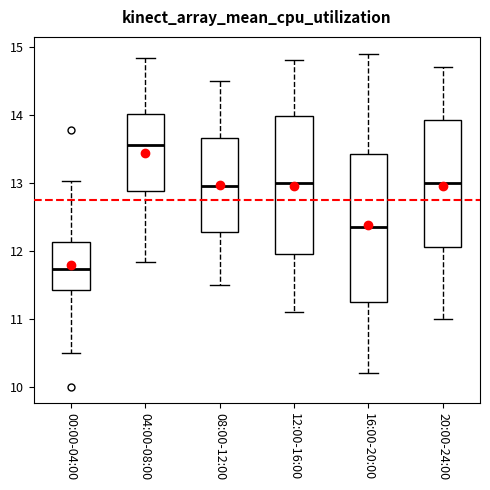

Where does the lower whisker of the box for 16:00-20:00 end on the y-axis? The values are not printed on the chart, so give them approximately, as read against the axis.

10.2